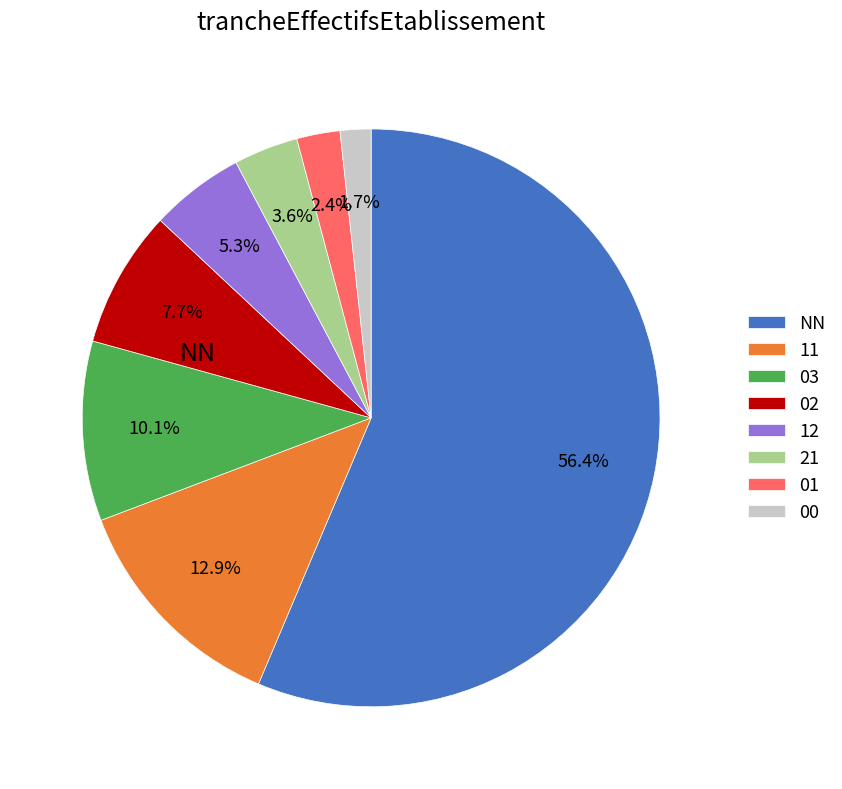

Is there a majority slice in this chart?

Yes